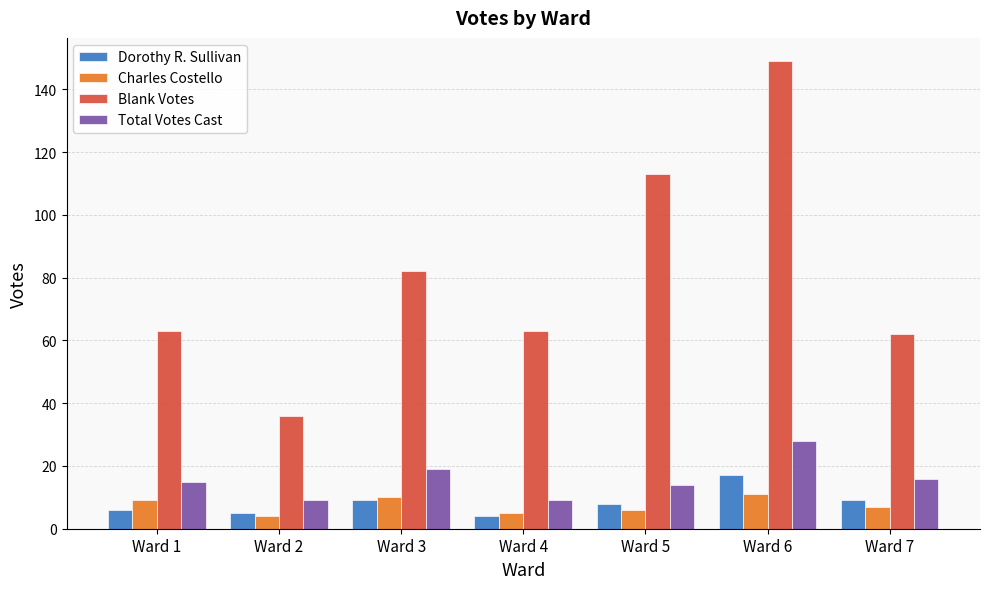

How many groups of bars are there?

7